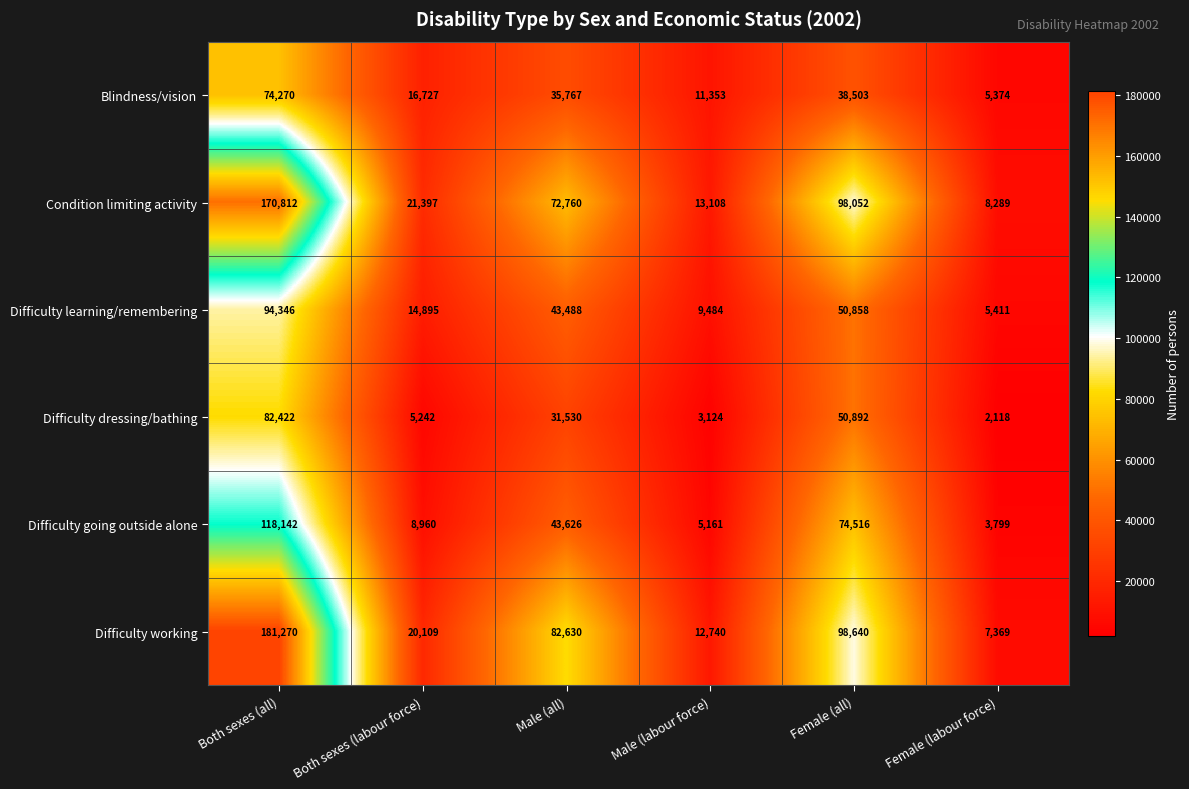

What is the sum of all Difficulty working values?

402758